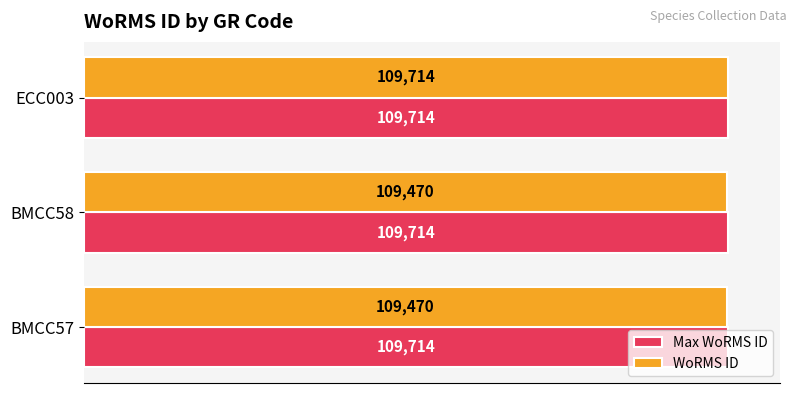

How many data points does each series have?

3